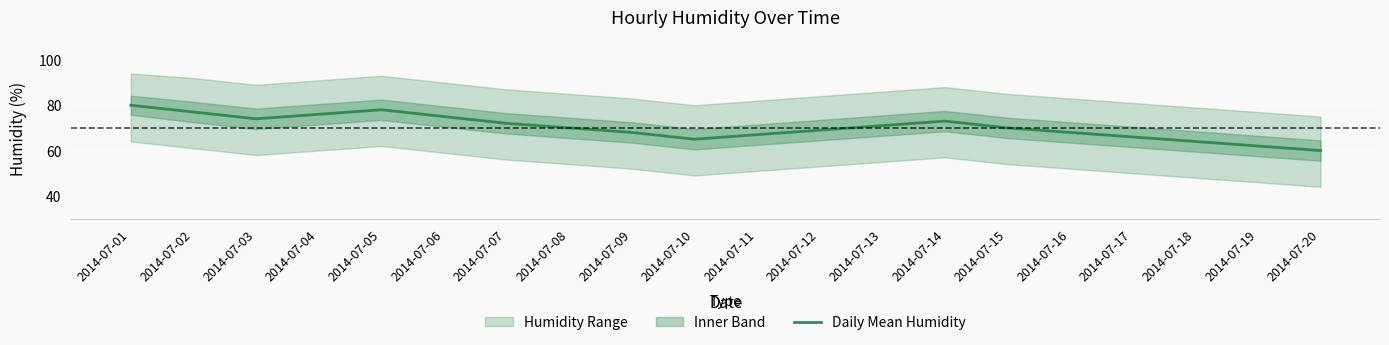

Rank the categories by value from highest to lowest.

2014-07-01, 2014-07-05, 2014-07-02, 2014-07-04, 2014-07-06, 2014-07-03, 2014-07-14, 2014-07-07, 2014-07-13, 2014-07-08, 2014-07-15, 2014-07-12, 2014-07-09, 2014-07-16, 2014-07-11, 2014-07-17, 2014-07-10, 2014-07-18, 2014-07-19, 2014-07-20